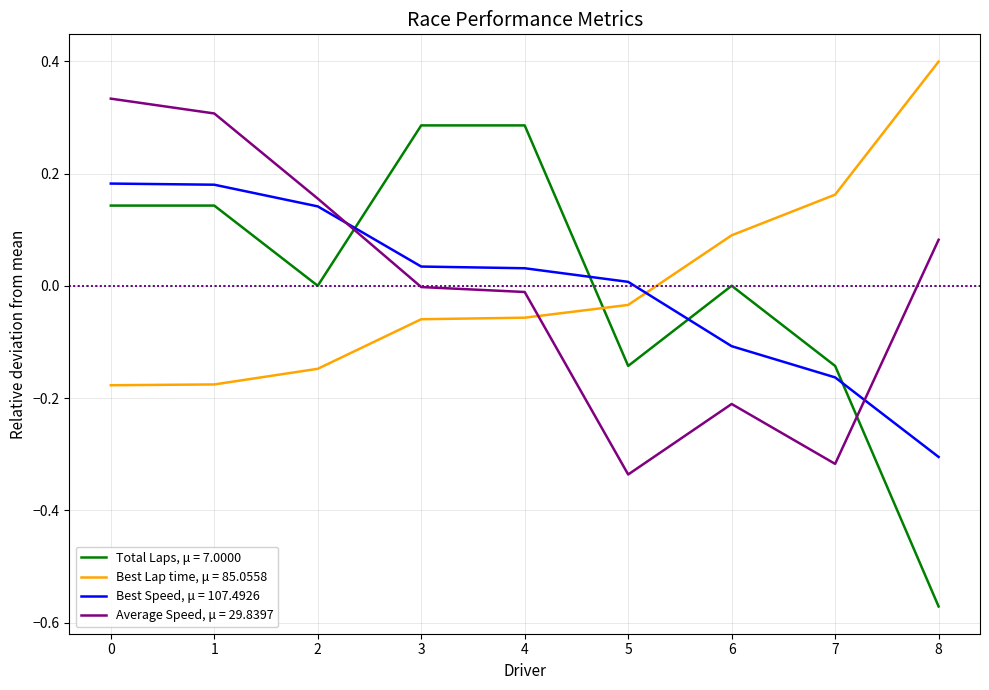

List the series in order of their peak value, highest first.

Best Lap time, μ = 85.0558, Average Speed, μ = 29.8397, Total Laps, μ = 7.0000, Best Speed, μ = 107.4926